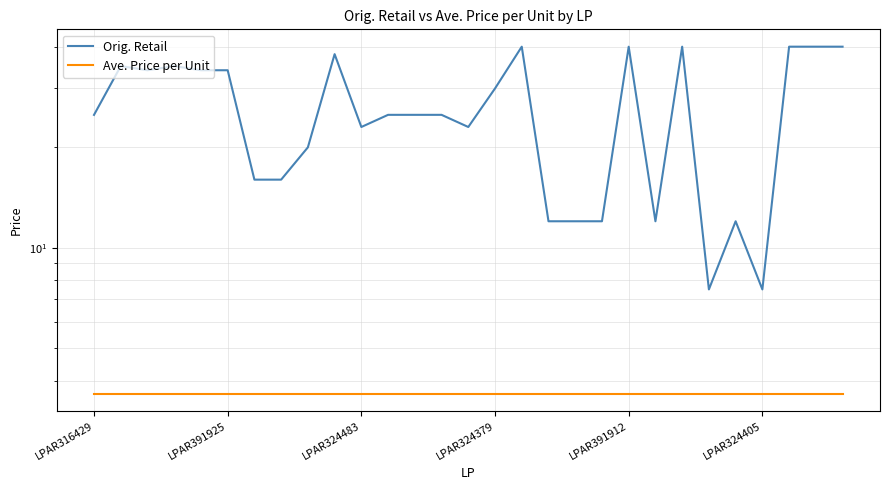

True or false: Ave. Price per Unit and Orig. Retail intersect in this chart.

False